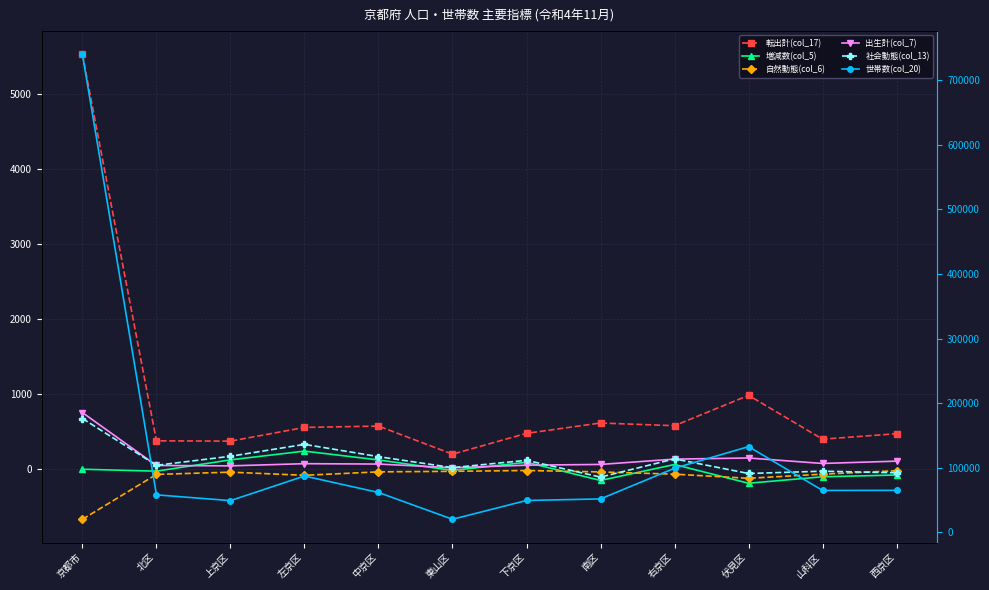

Between 南区 and 右京区, which is larger?

南区